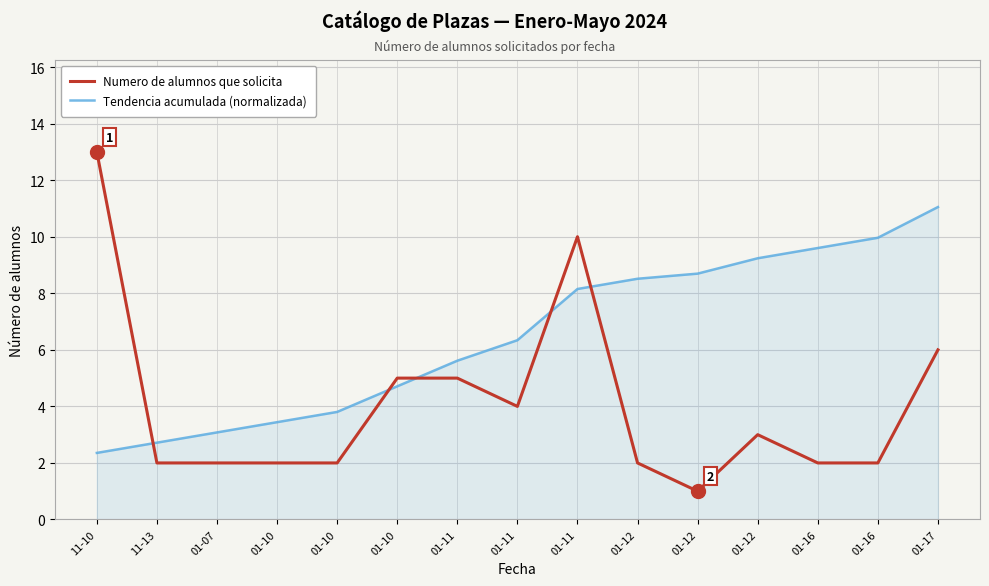

What are all the series names shown in the legend?

Numero de alumnos que solicita, Tendencia acumulada (normalizada)